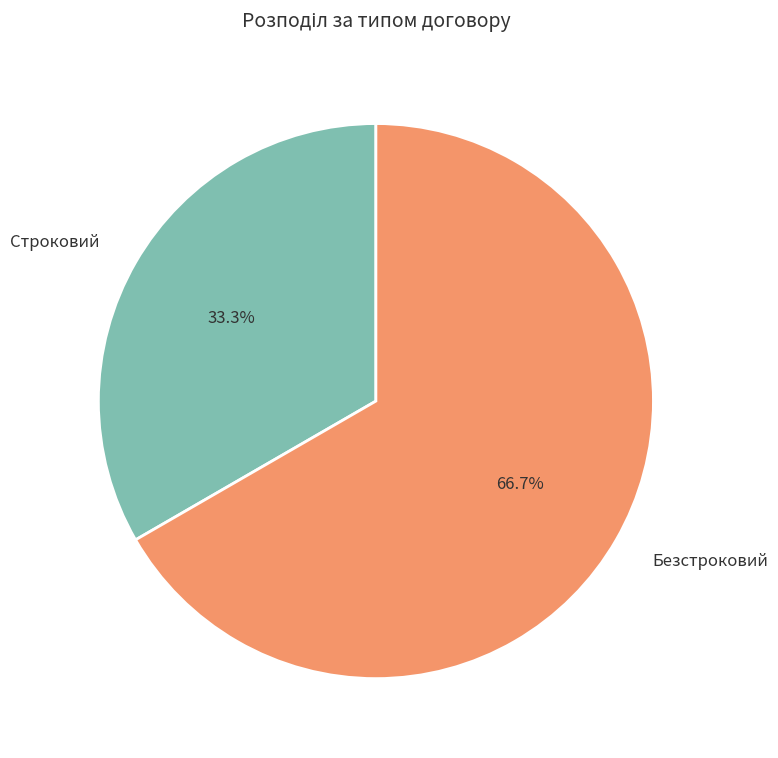

What is the ratio of the value at Безстроковий to the value at Строковий?

2.0